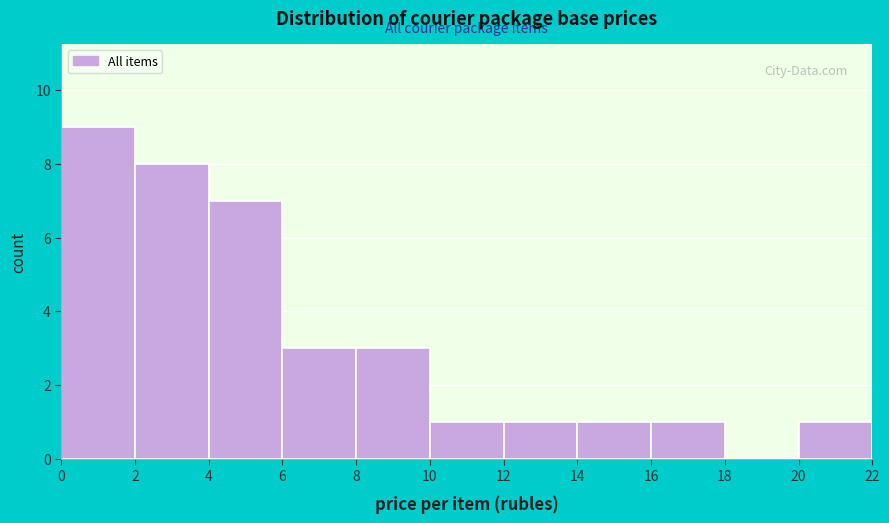

Which range on the x-axis has the tallest bar?

0 to 2